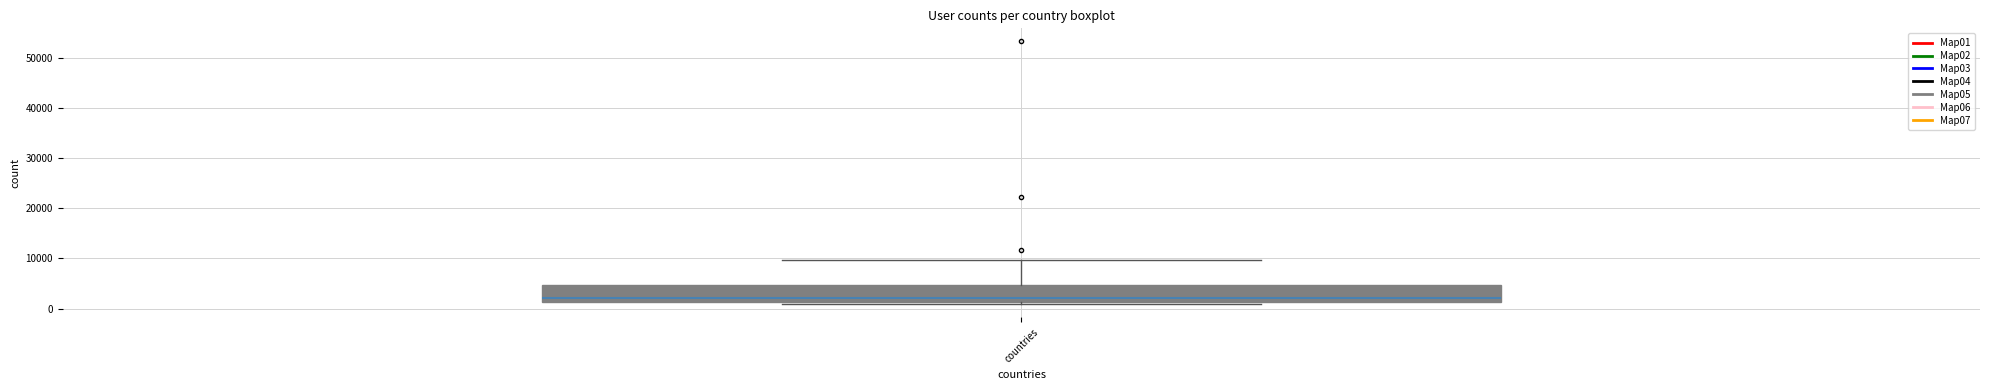

Transcribe this box plot: give where the median line is, the range the box spans, and where the two whiskers end, as read against the y-axis. The values are not printed on the chart, so give them approximately, as read against the axis.

median 2000, box 1000 to 5000, whiskers 1000 (just below the box's lower edge) to 10000